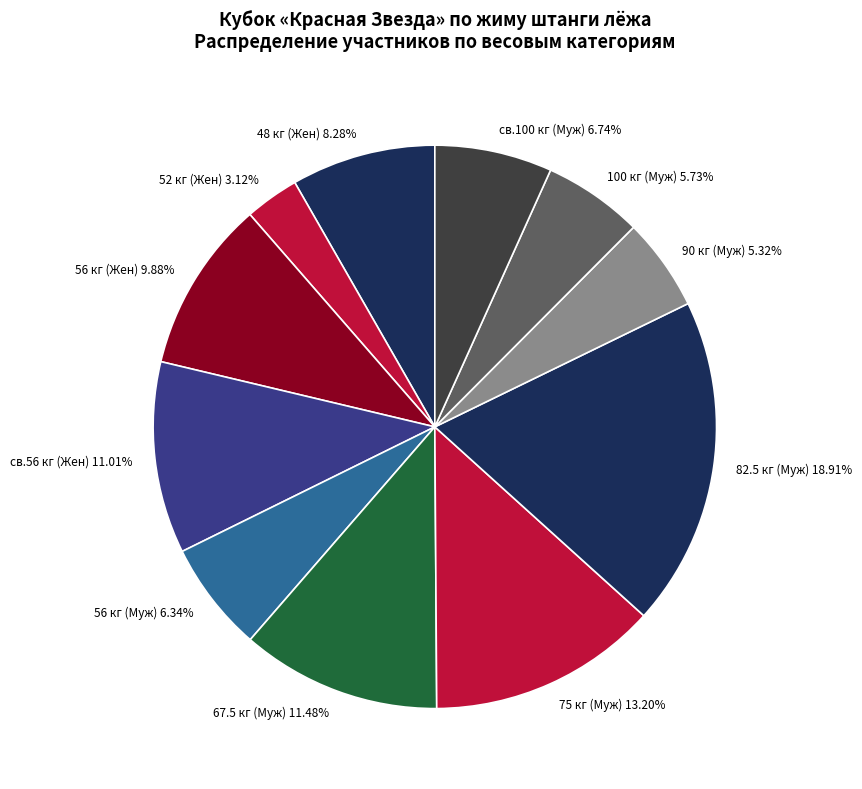

Is the sum of 82.5 кг (Муж) and 67.5 кг (Муж) greater than half?

No